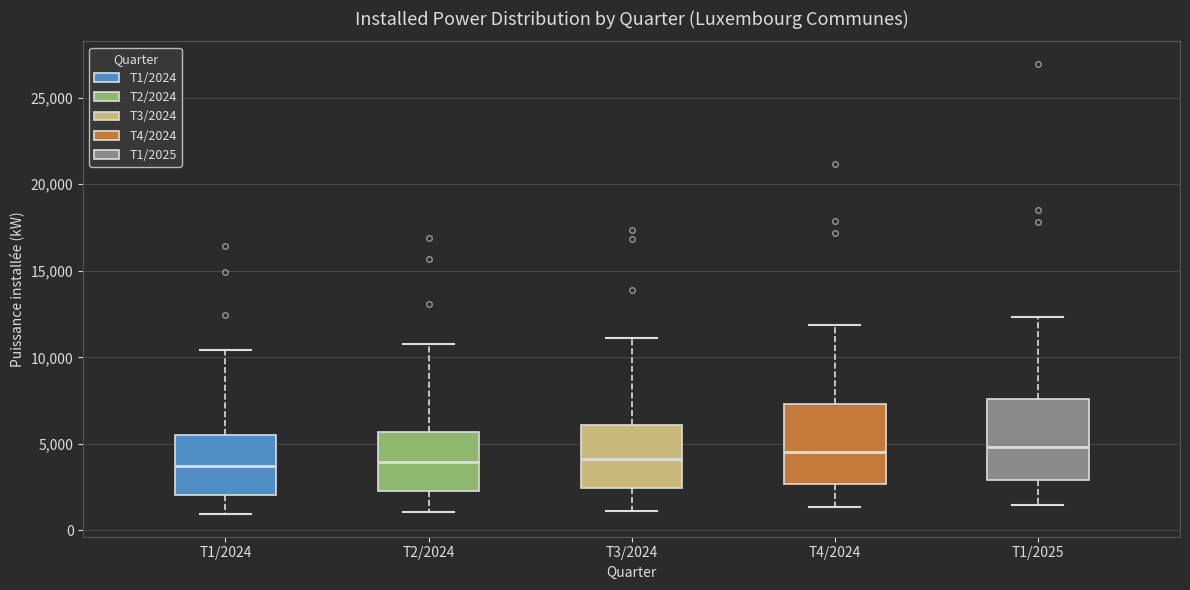

Reading left to right, transcribe this box plot: for each box, give where its median line is, the range the box spans, and where its two whiskers end, as read against the y-axis. The values are not printed on the chart, so give them approximately, as read against the axis.

T1/2024: median 3500, box 2000 to 5500, whiskers 1000 to 10500
T2/2024: median 4000, box 2000 to 5500, whiskers 1000 to 11000
T3/2024: median 4000, box 2500 to 6000, whiskers 1000 to 11000
T4/2024: median 4500, box 2500 to 7500, whiskers 1500 to 12000
T1/2025: median 5000, box 3000 to 7500, whiskers 1500 to 12500